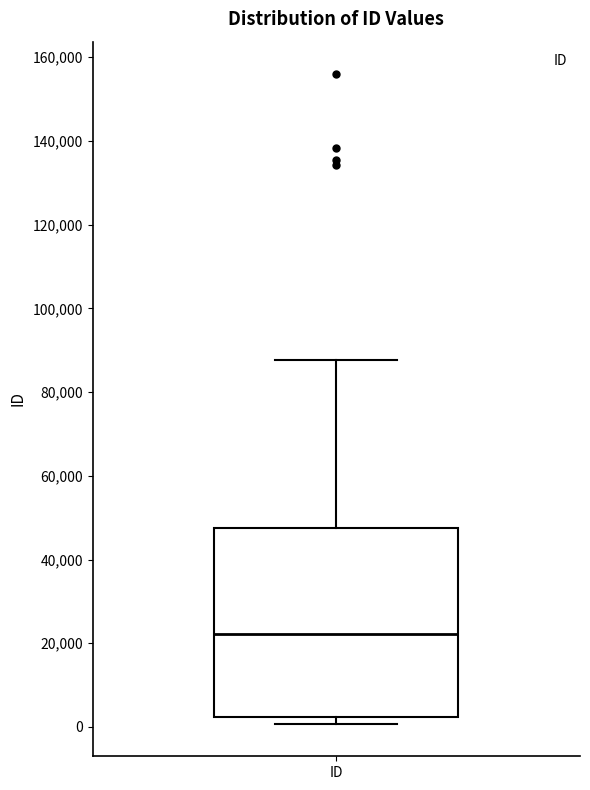

Transcribe this box plot: give where the median line is, the range the box spans, and where the two whiskers end, as read against the y-axis. The values are not printed on the chart, so give them approximately, as read against the axis.

median 22000, box 2000 to 48000, whiskers 0 to 88000